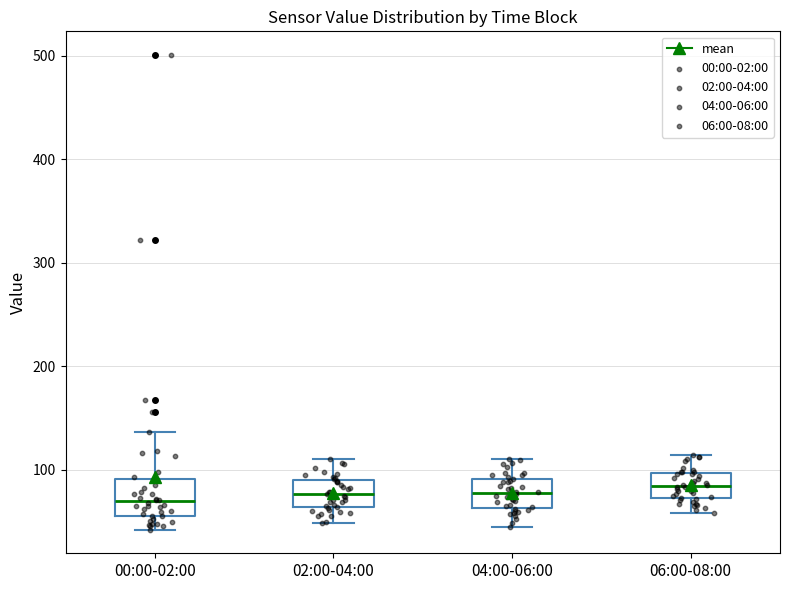

Reading left to right, transcribe this box plot: for each box, give where its median line is, the range the box spans, and where its two whiskers end, as read against the y-axis. The values are not printed on the chart, so give them approximately, as read against the axis.

00:00-02:00: median 70, box 60 to 90, whiskers 40 to 140
02:00-04:00: median 80, box 60 to 90, whiskers 50 to 110
04:00-06:00: median 80, box 60 to 90, whiskers 50 to 110
06:00-08:00: median 80, box 70 to 100, whiskers 60 to 110